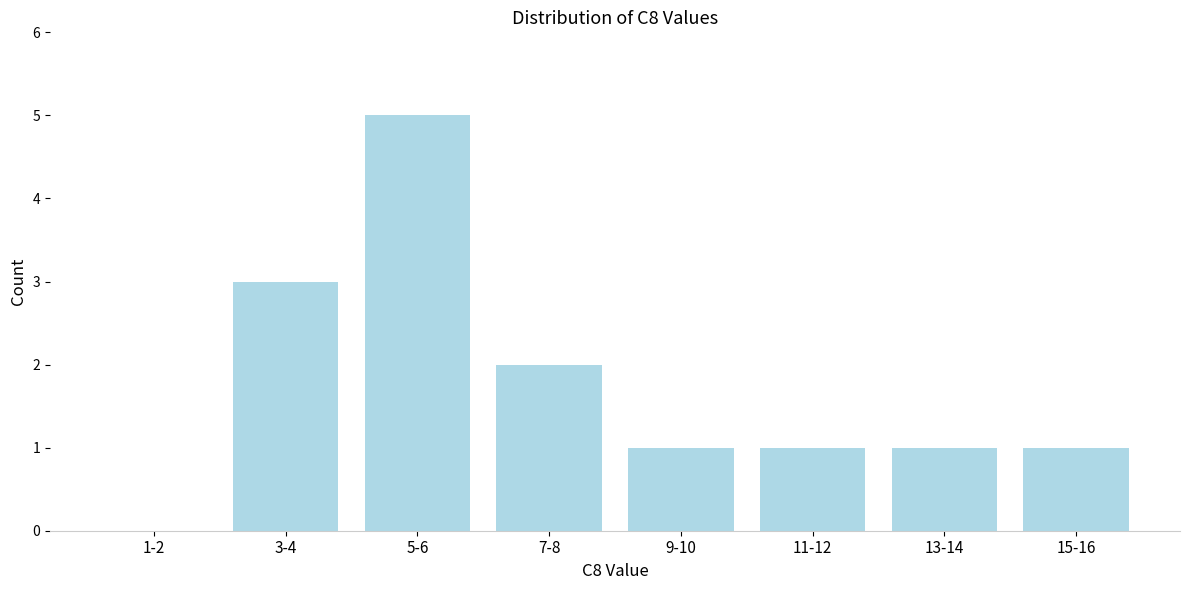

Reading right to left, list all the values displayed in this chart.

15-16=1	13-14=1	11-12=1	9-10=1	7-8=2	5-6=5	3-4=3	1-2=0